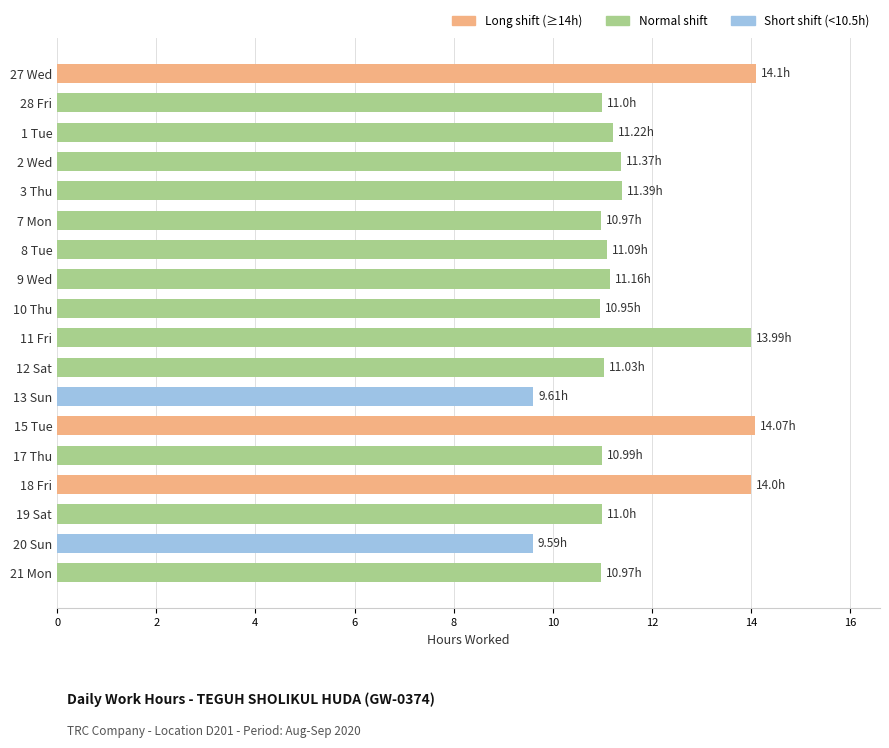

Approximately how many times larger is the value at 28 Fri compared to 21 Mon?

1.0